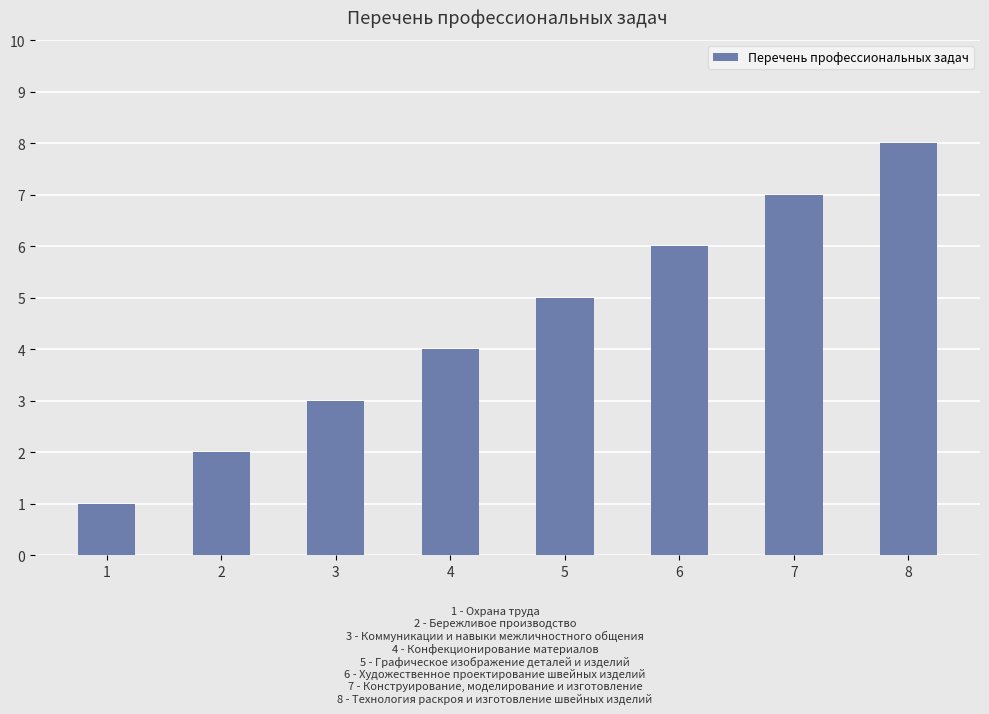

Between 4 and 5, which is larger?

5